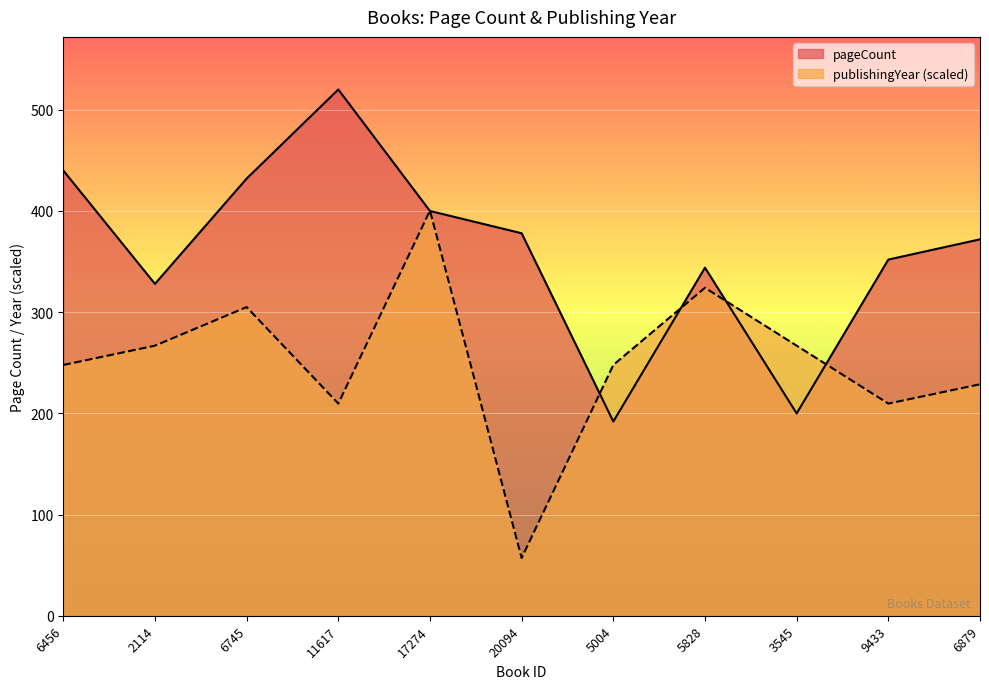

In publishingYear, how many points are higher than both neighbors (excluding endpoints)?

3